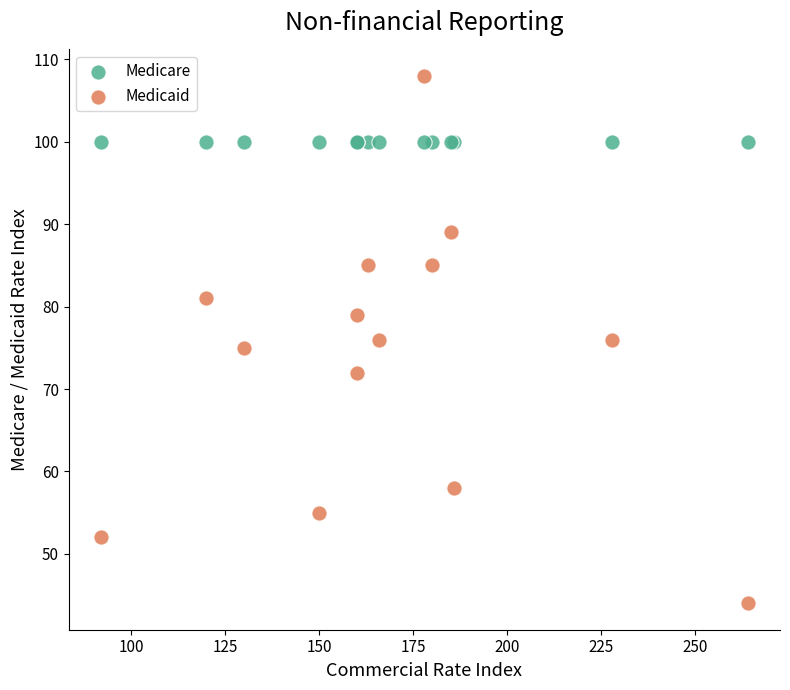

Which series contains the lowest Y value?

Medicaid